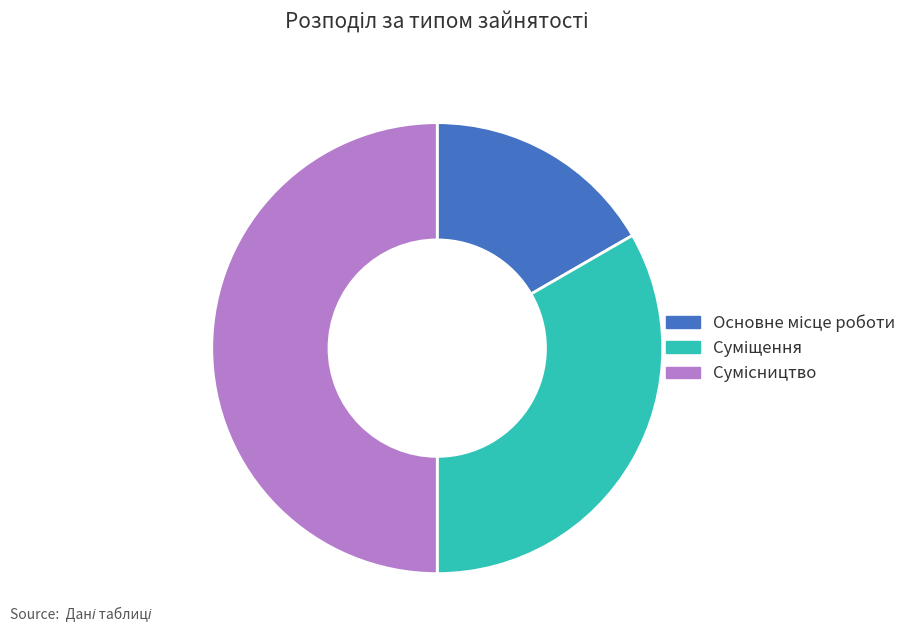

The Суміщення slice represents 42% of the pie. True or false?

False